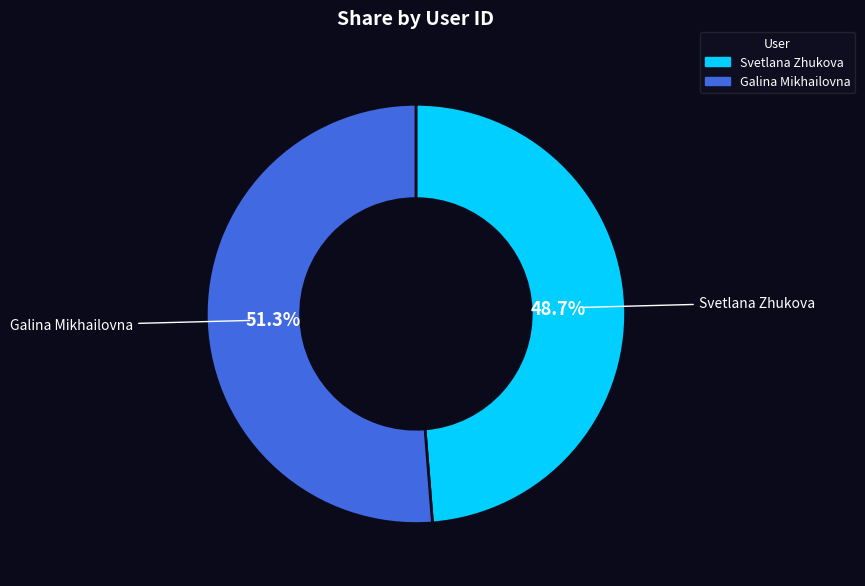

Which slice represents more than half of the pie?

Galina Mikhailovna